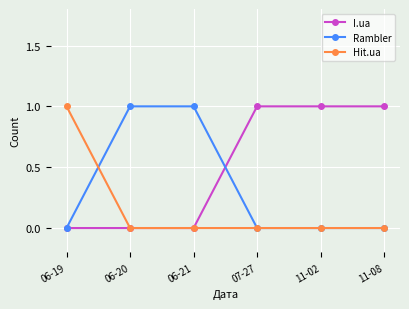

True or false: Hit.ua has more than 2 interior local peaks.

False